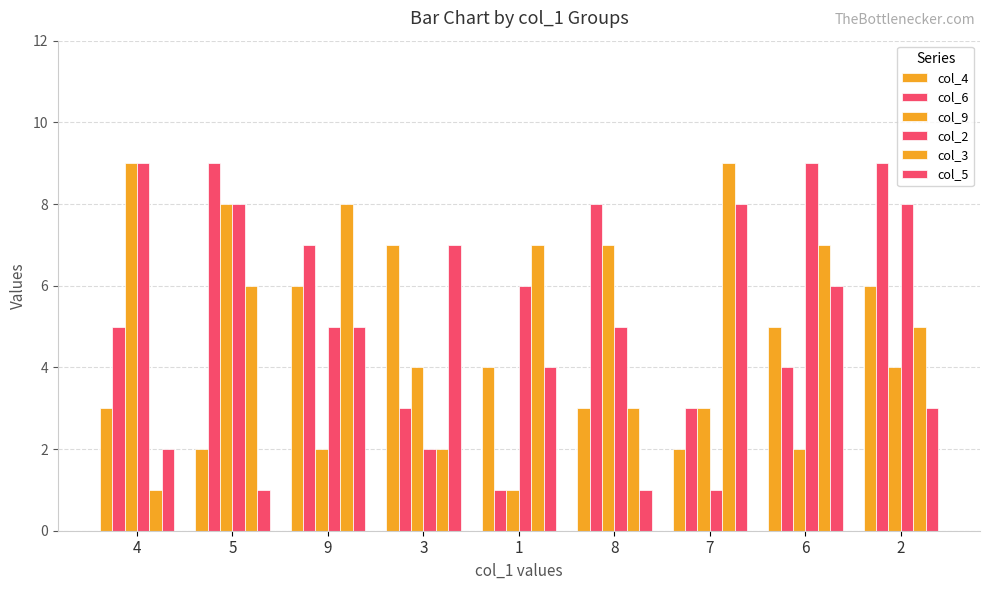

At which category is the sum across all series the highest?

2